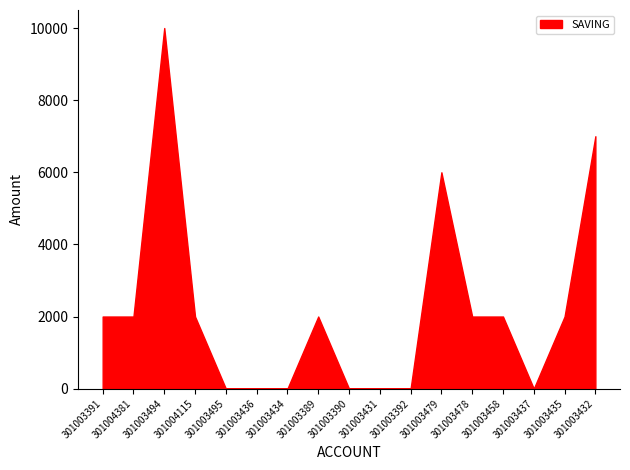

What is the change in value from 301004115 to 301003436?

-2000